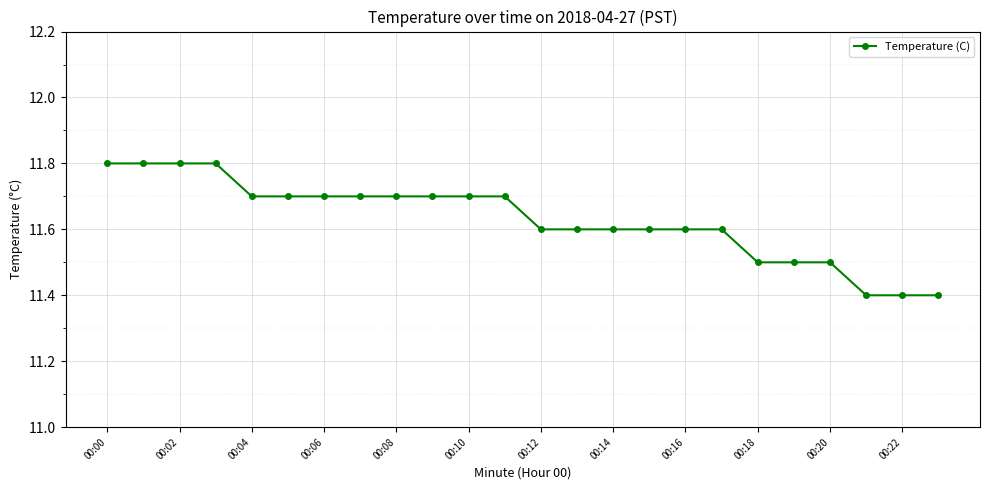

How many values are between 11 and 12?

24